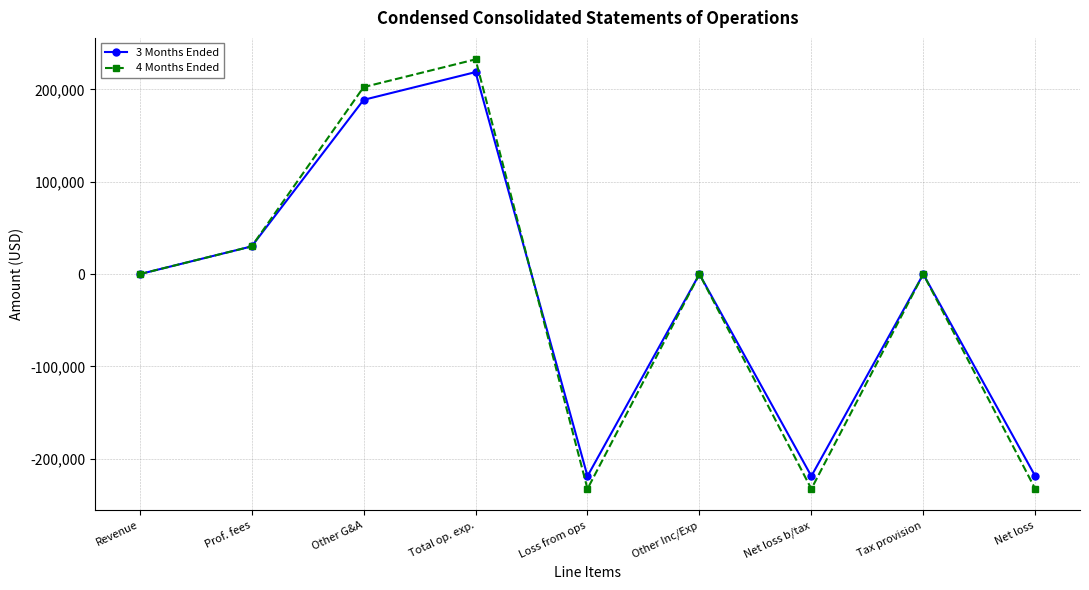

The 3 Months Ended series shows 237839 at Revenue. True or false?

False